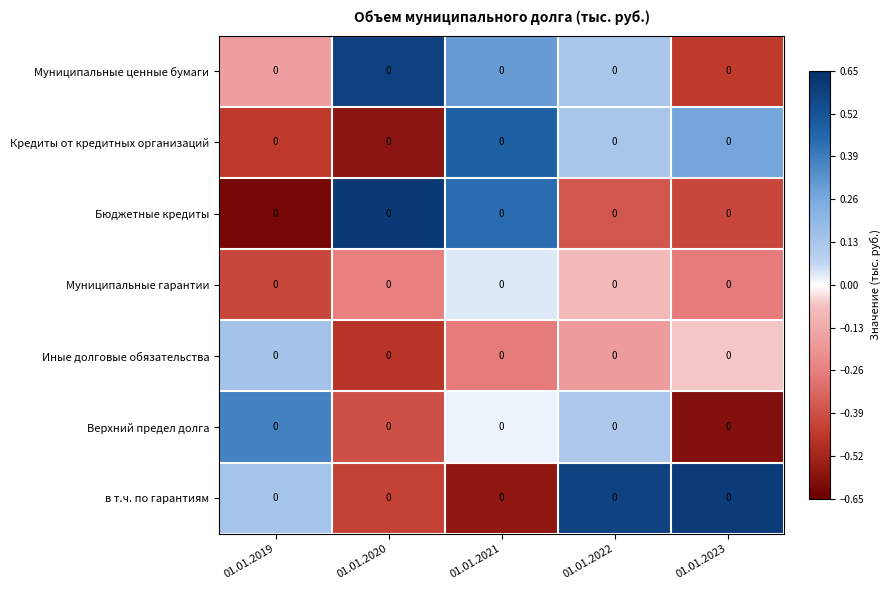

How many distinct data groups are displayed?

7